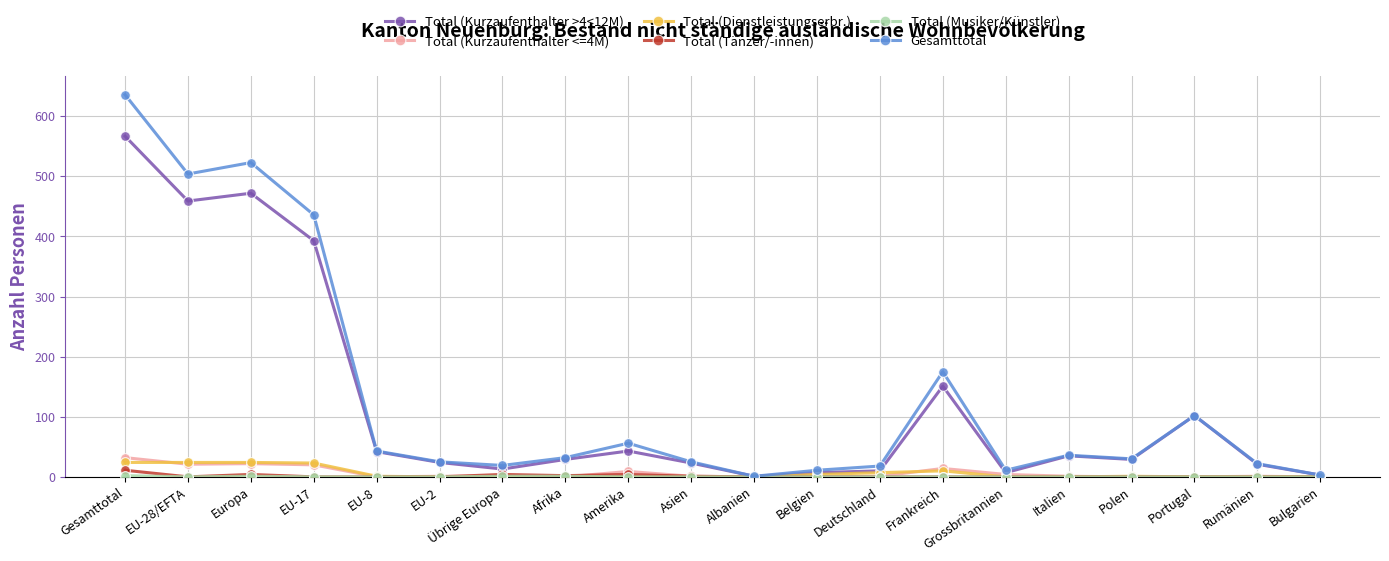

At which category is the sum across all series the highest?

Gesamttotal